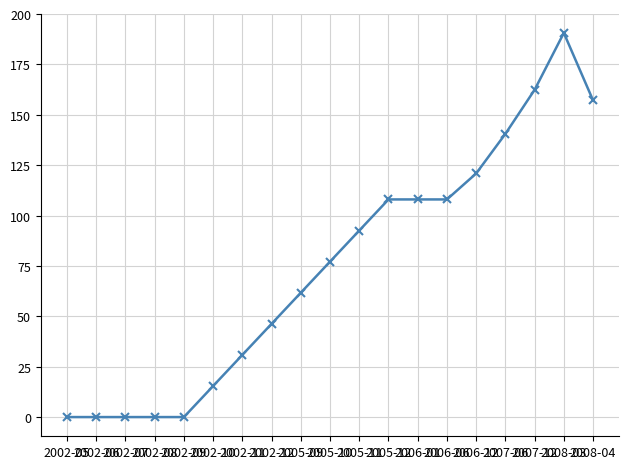

Reading right to left, what are all the values shown in this chart?

157.2	190.6	162.4	140.5	120.9	108.0	108.0	108.0	92.6	77.1	61.7	46.3	30.9	15.4	0.0	0.0	0.0	0.0	0.0